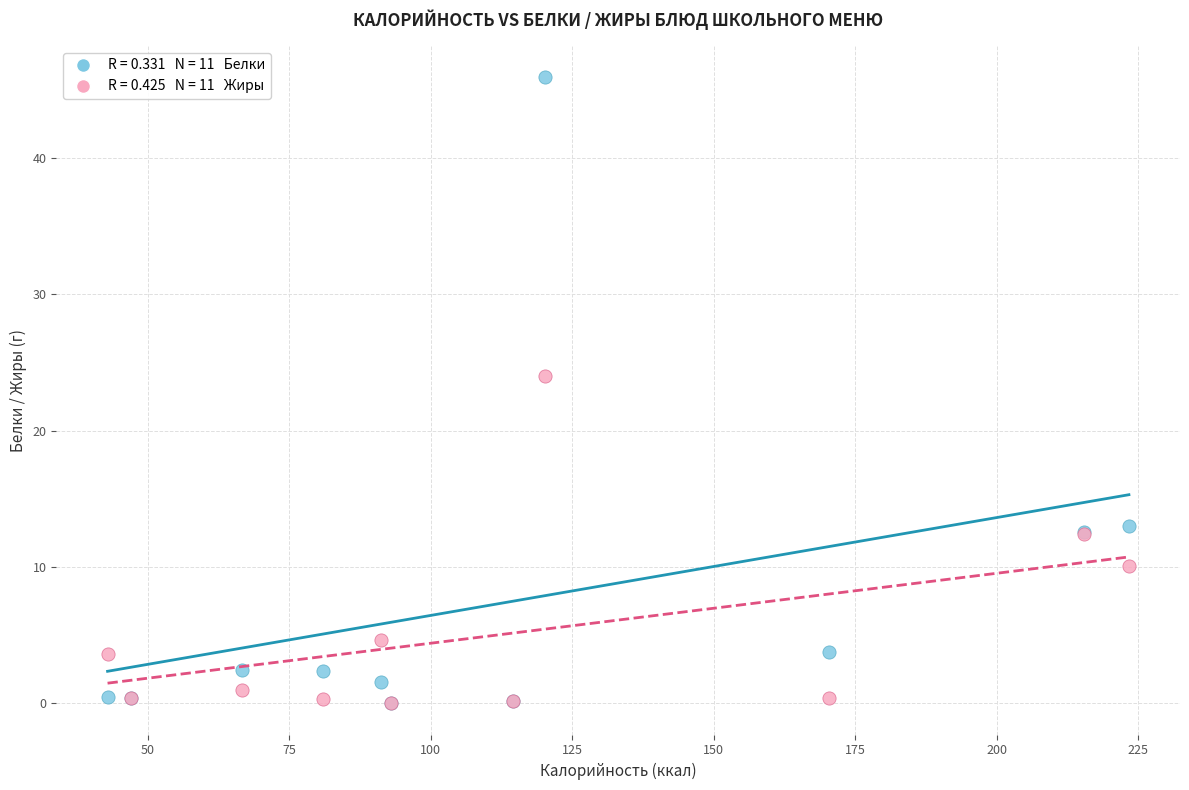

Across all series, what Y value is closest to 22?

24.0